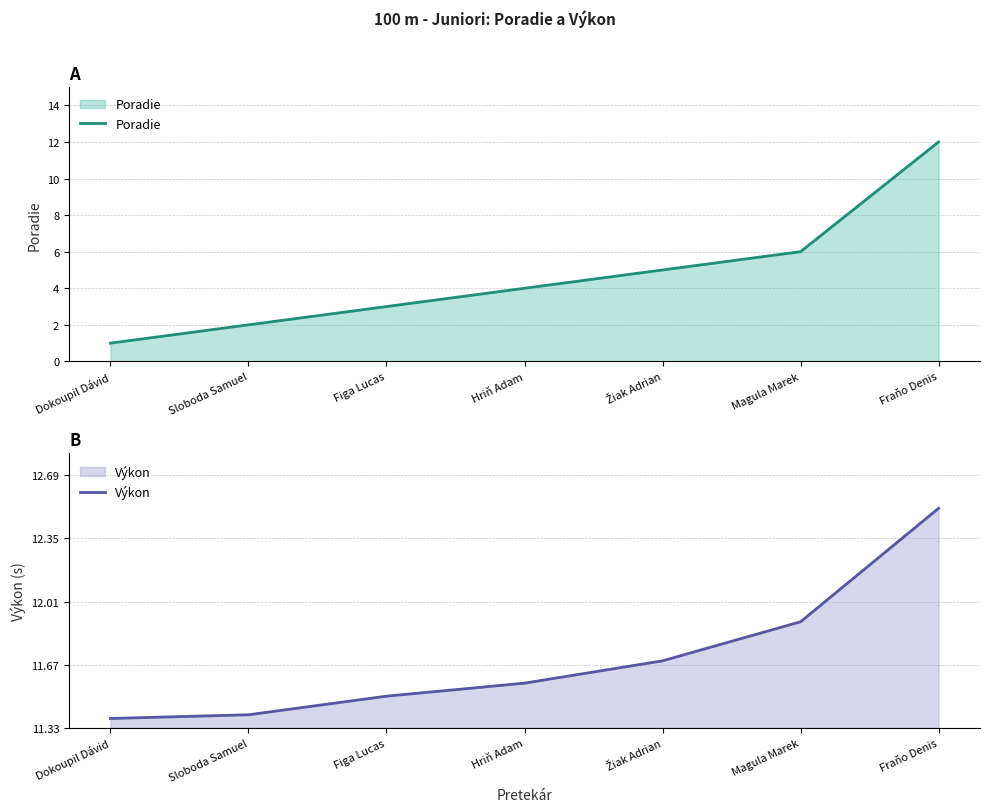

True or false: Výkon and Poradie intersect in this chart.

False